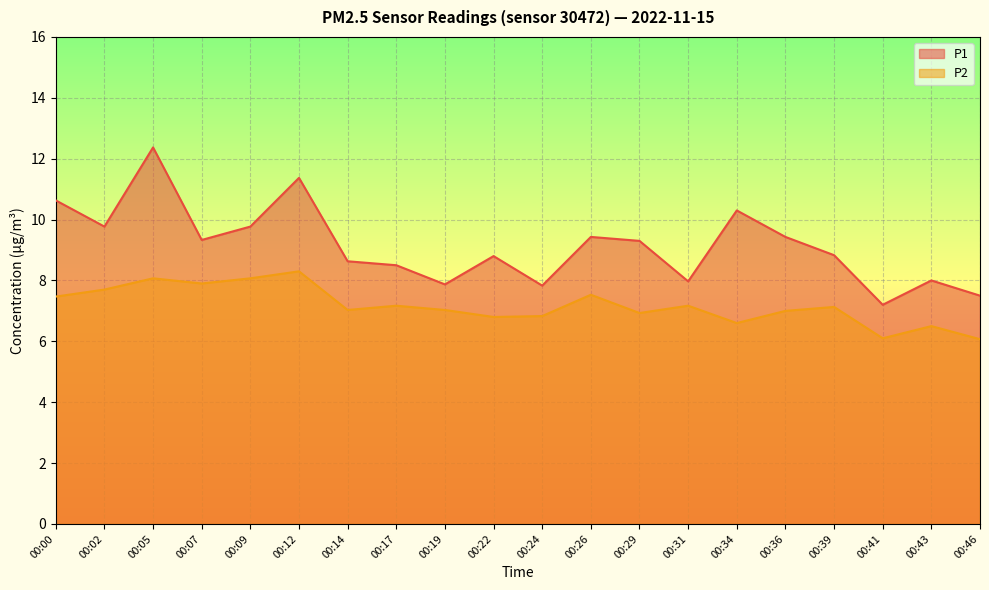

In P2, how many points are higher than both neighbors (excluding endpoints)?

7